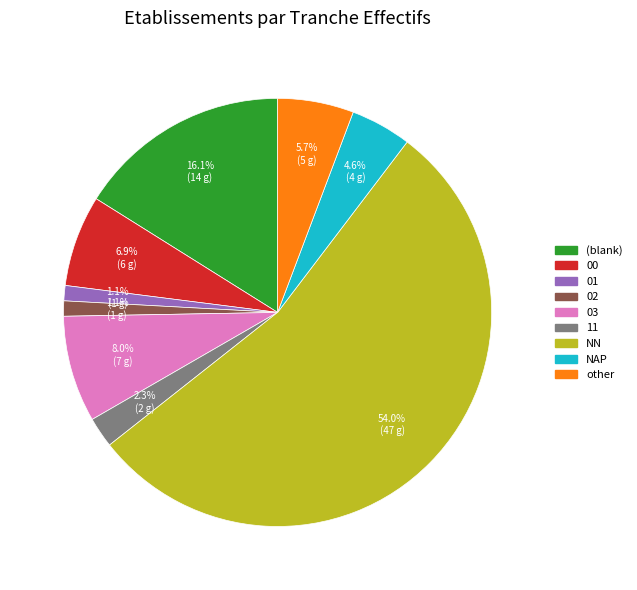

Is there a majority slice in this chart?

Yes